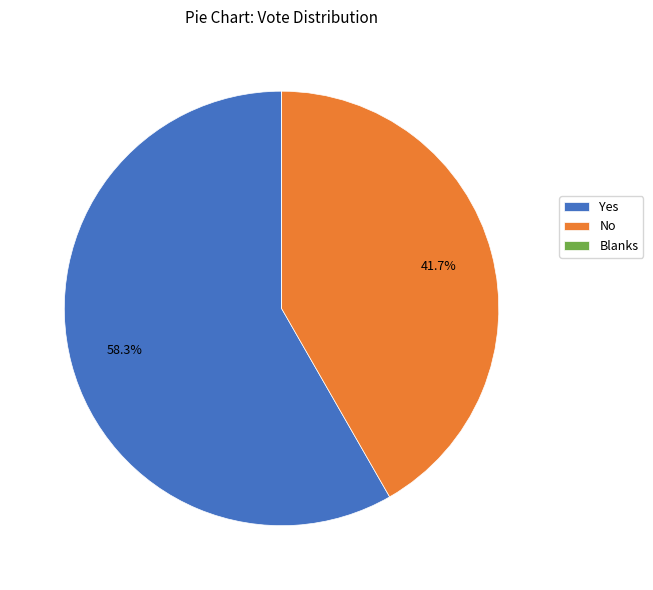

Which slice is the largest?

Yes